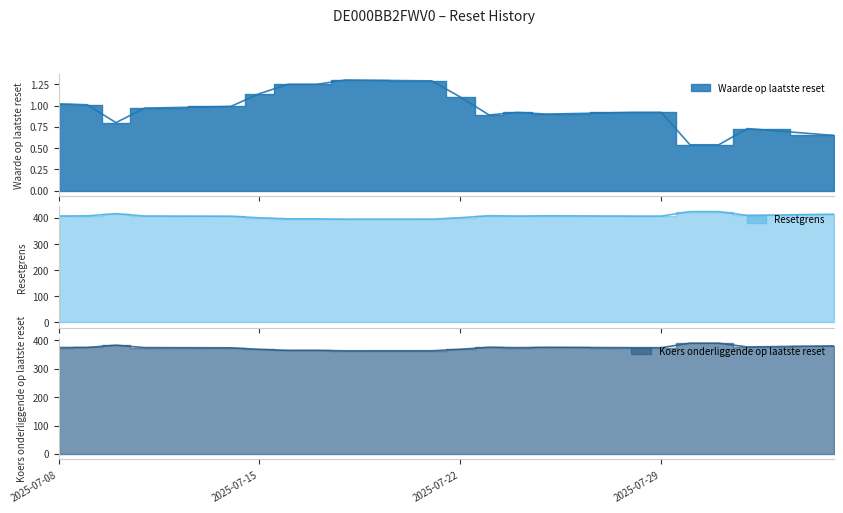

How many lines are shown in the chart?

3